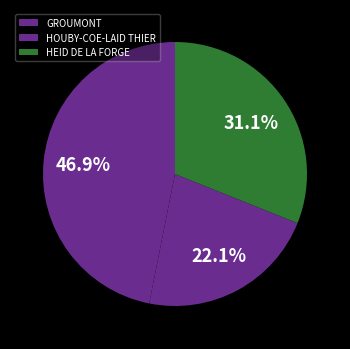

To the nearest percent, what is the difference between the largest and smallest slice percentages?

25%